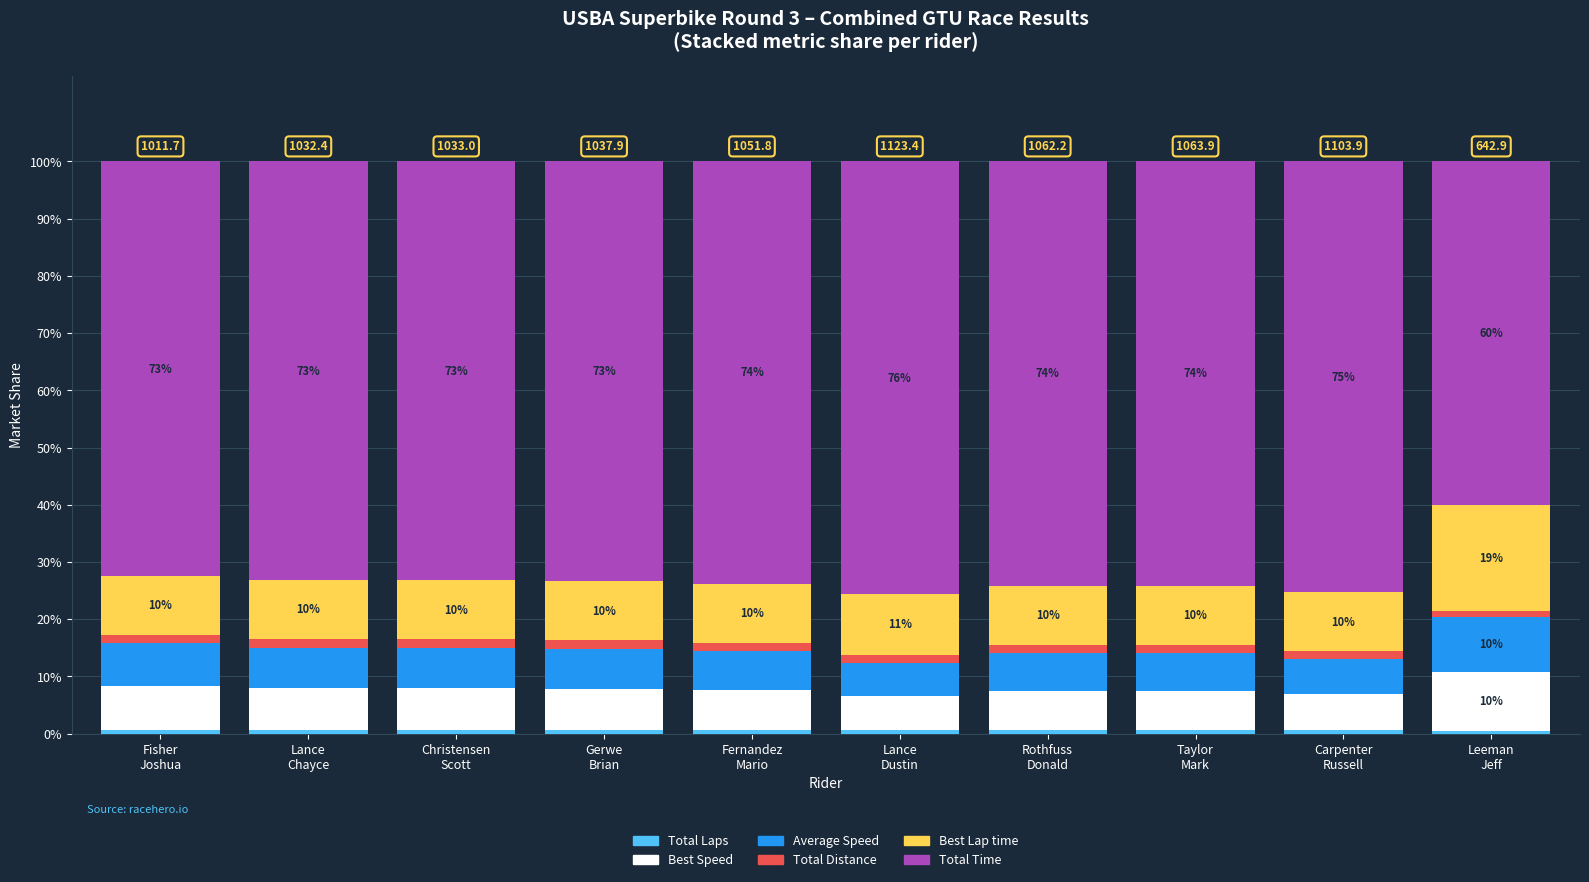

Does the chart contain any negative values?

No